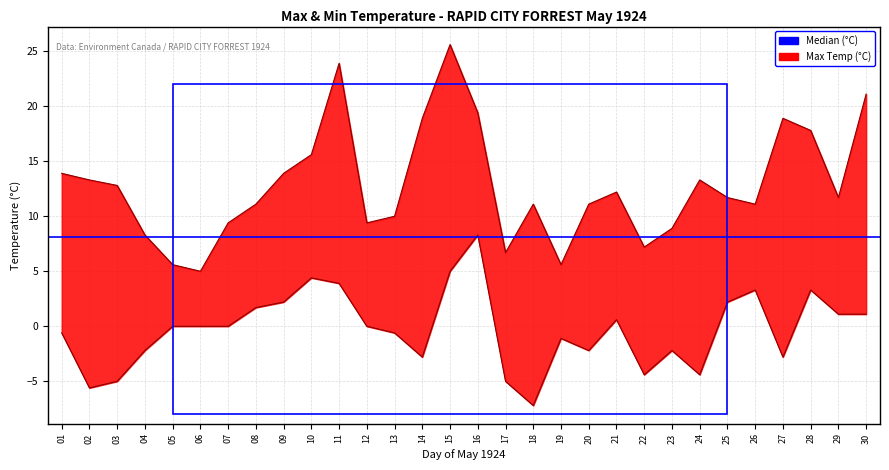

What is the difference between the second highest and second lowest values in the Min Temp (°C) series?

10.6